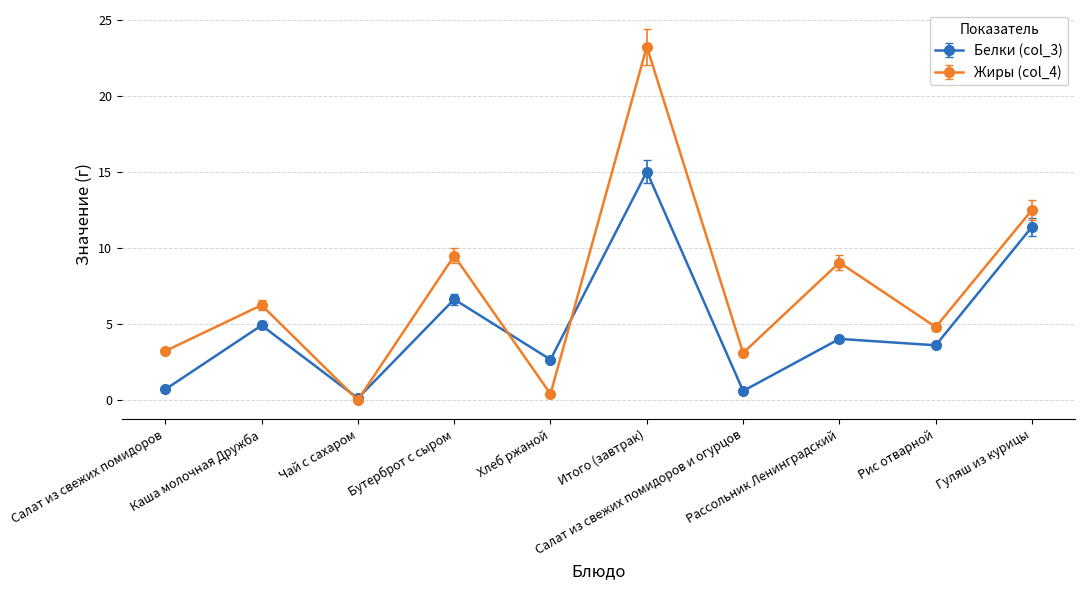

Which series has the widest spread of values?

Жиры (col_4)